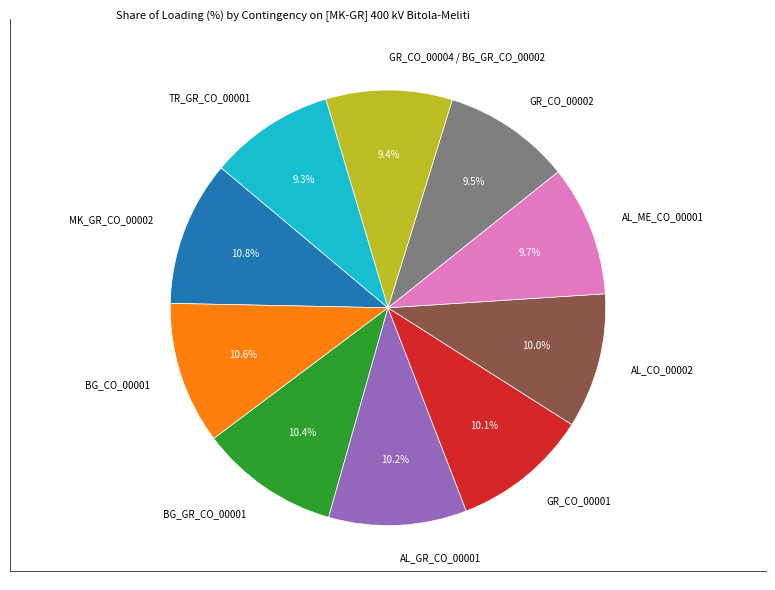

To the nearest percent, what percentage of the pie is AL_GR_CO_00001?

10%